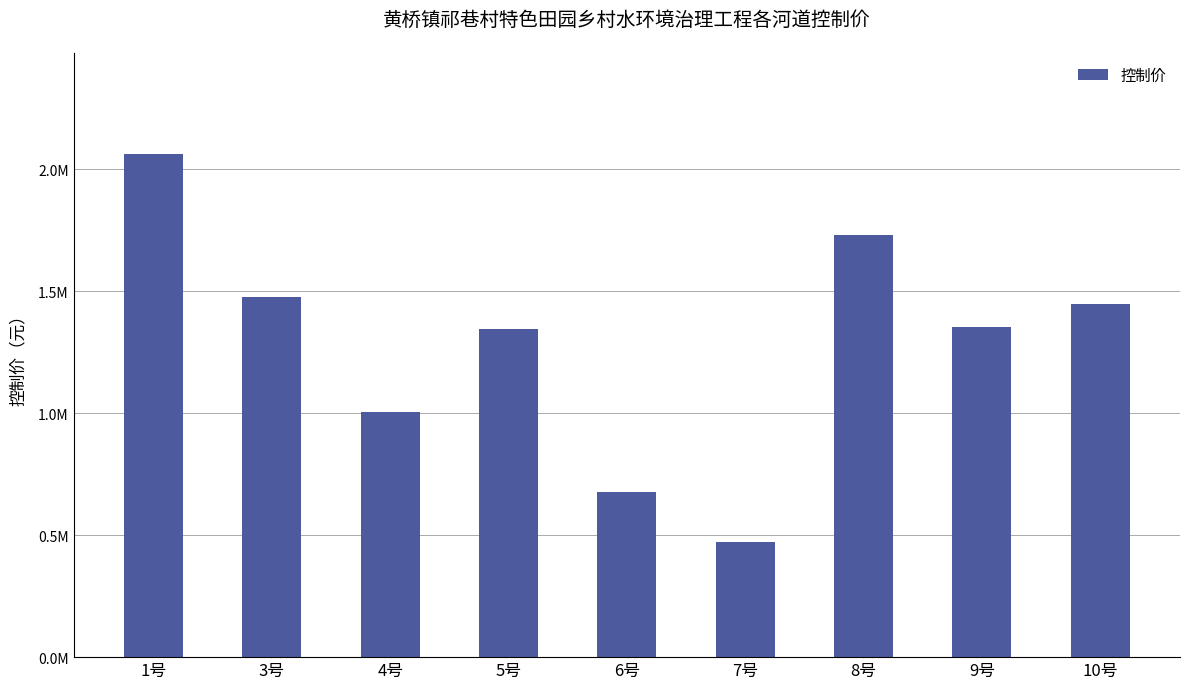

What is the value of the 5th bar from the left?

675764.6